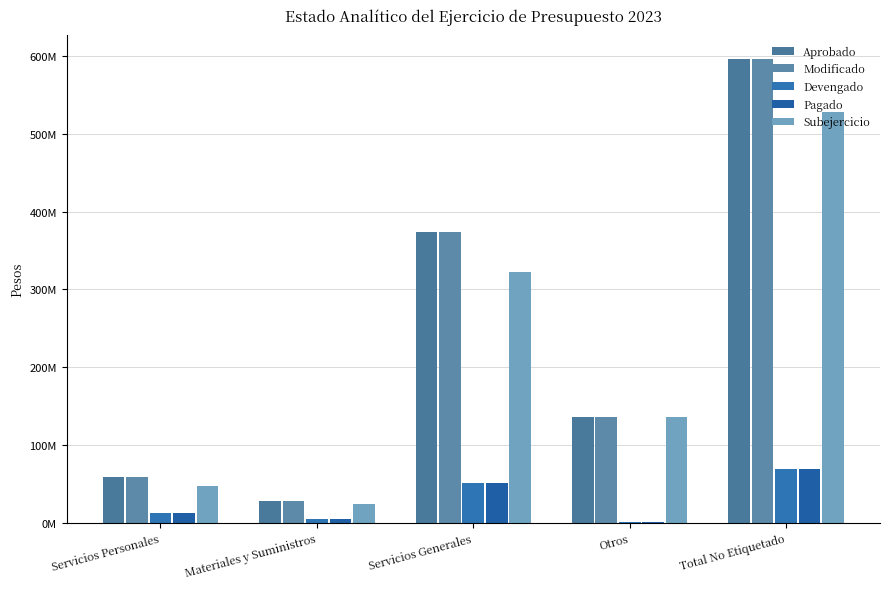

Does the chart contain stacked bars?

No